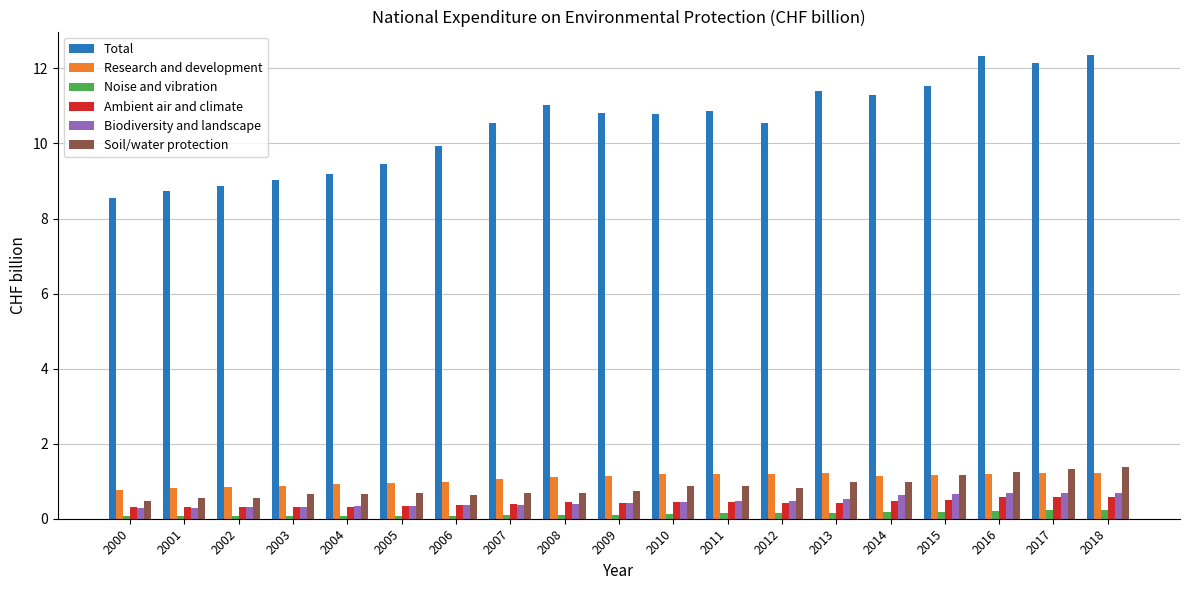

How many bars are there in total?

114